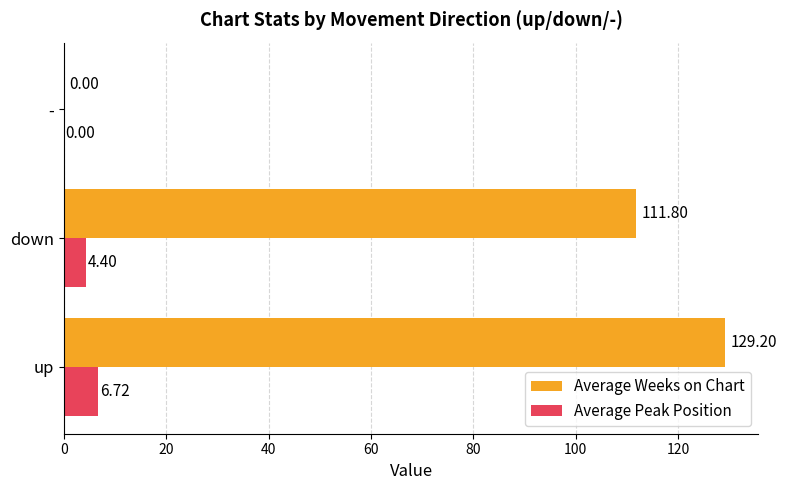

What is the total value across all series at down?

116.2